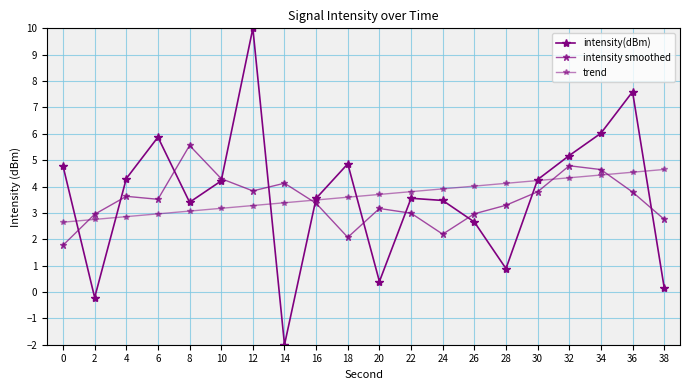

True or false: intensity(dBm) and intensity smoothed cross at least once.

True